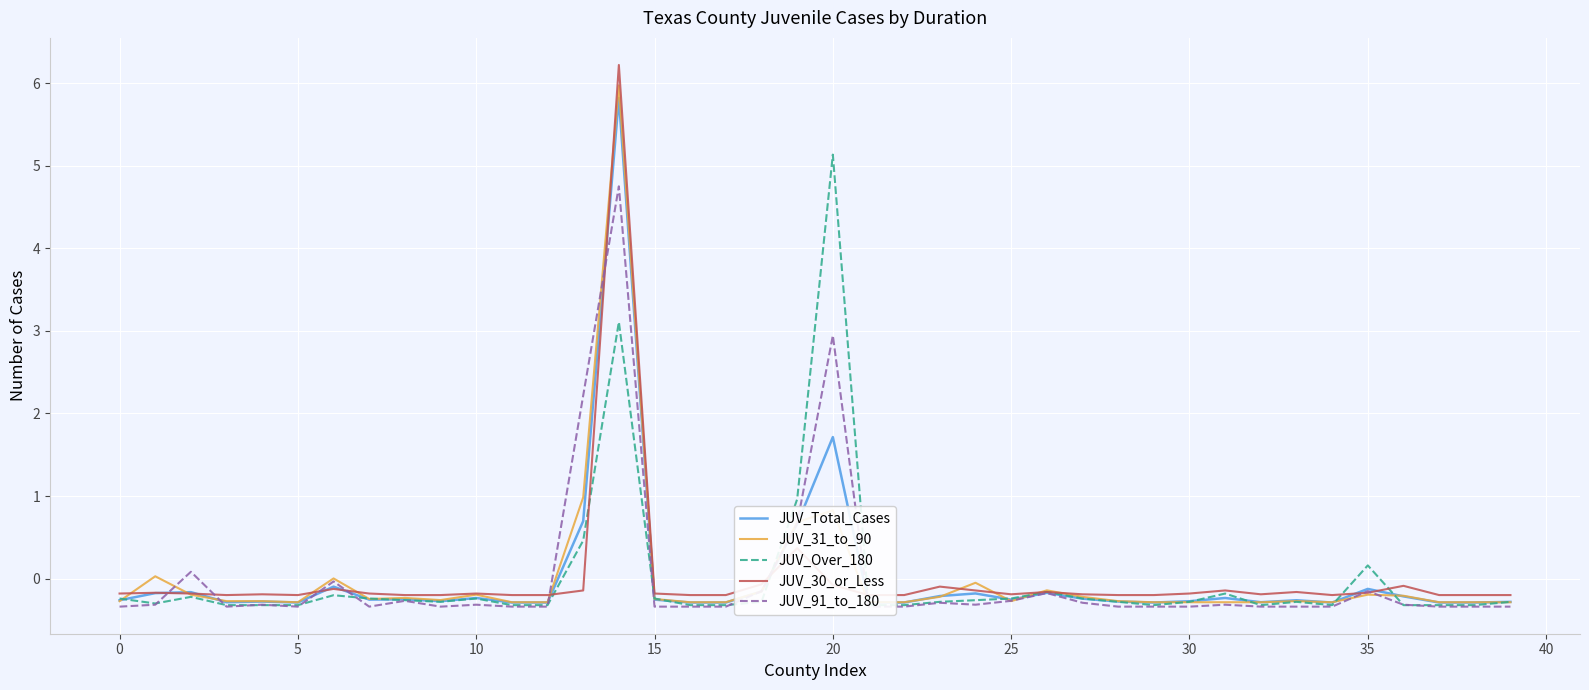

Between 25 and 15, which series saw the biggest shift?

JUV_91_to_180